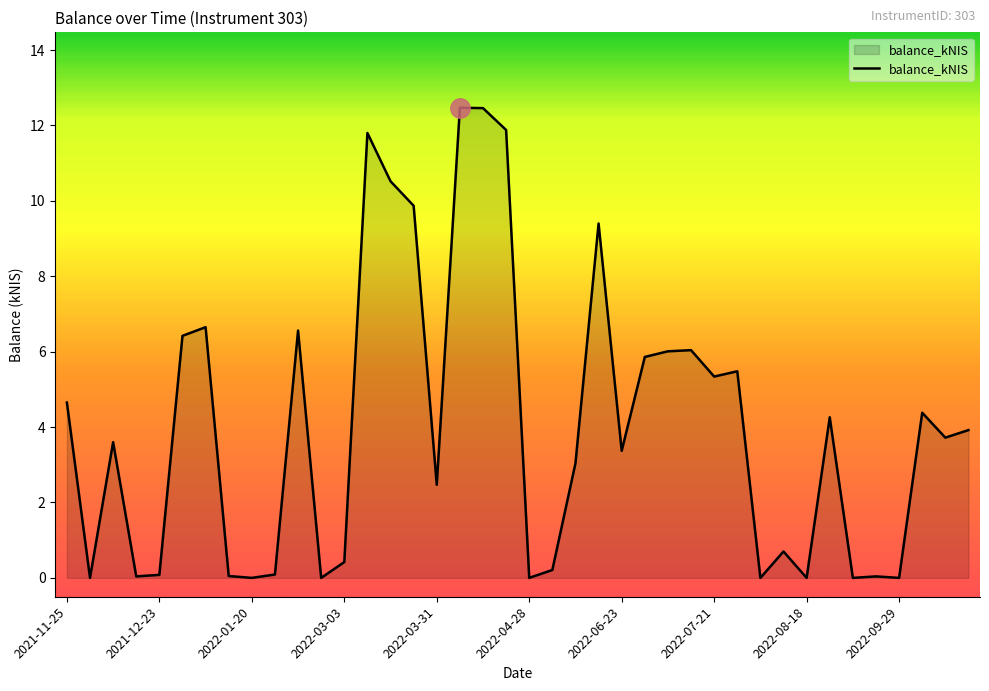

What is the maximum value shown in the chart?

12.5